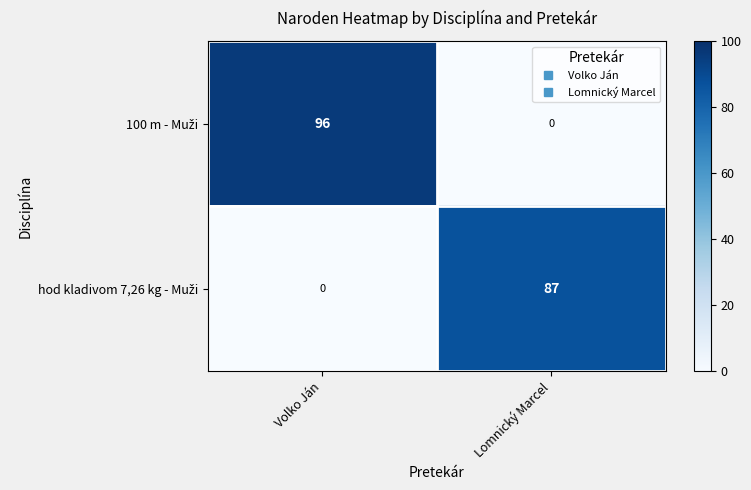

What is the maximum value shown in the chart?

96